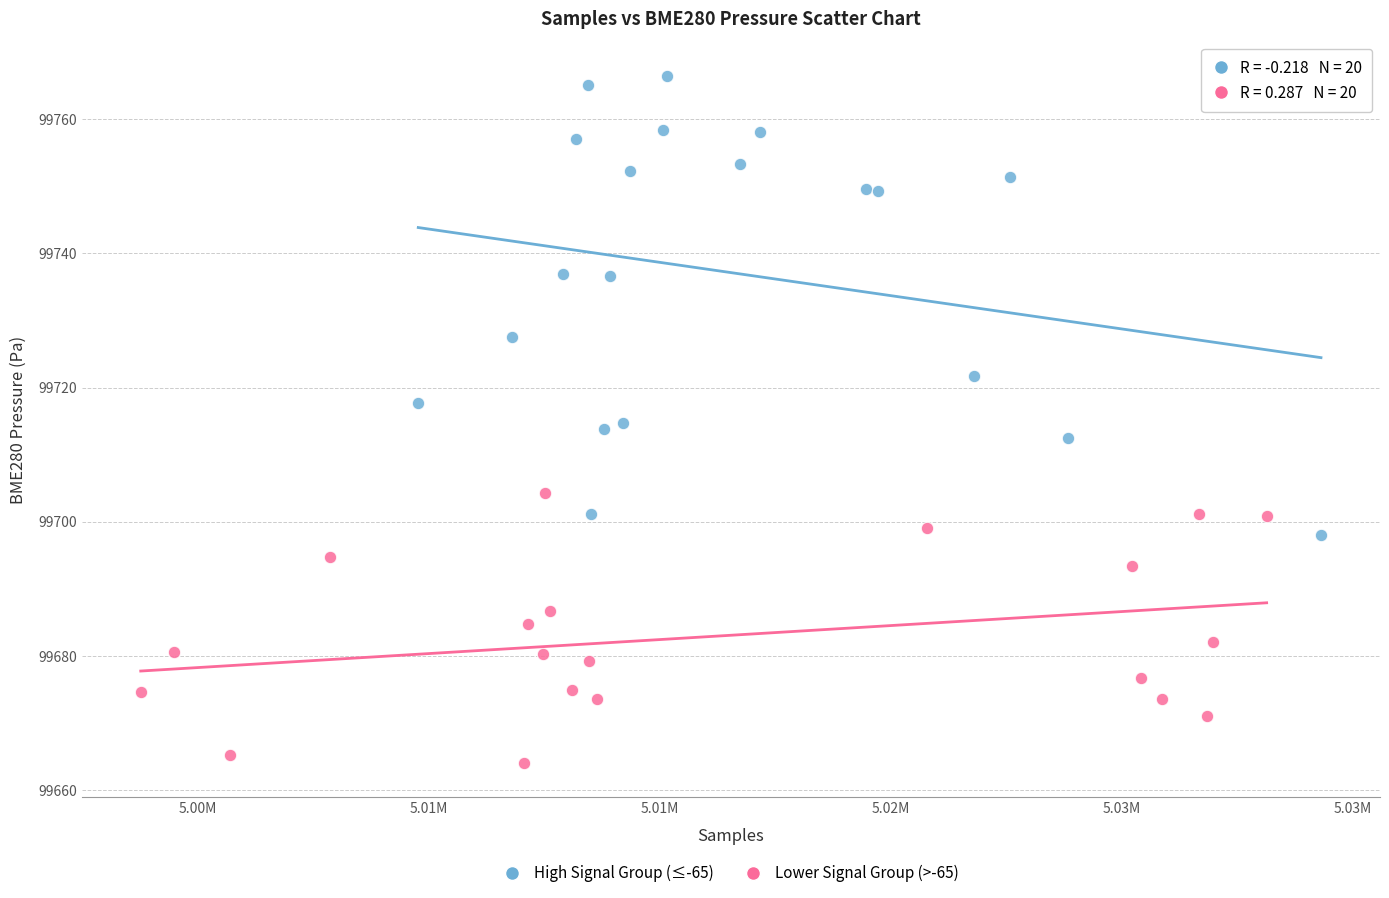

Which series reaches the maximum Y coordinate?

High Signal Group (≤-65)